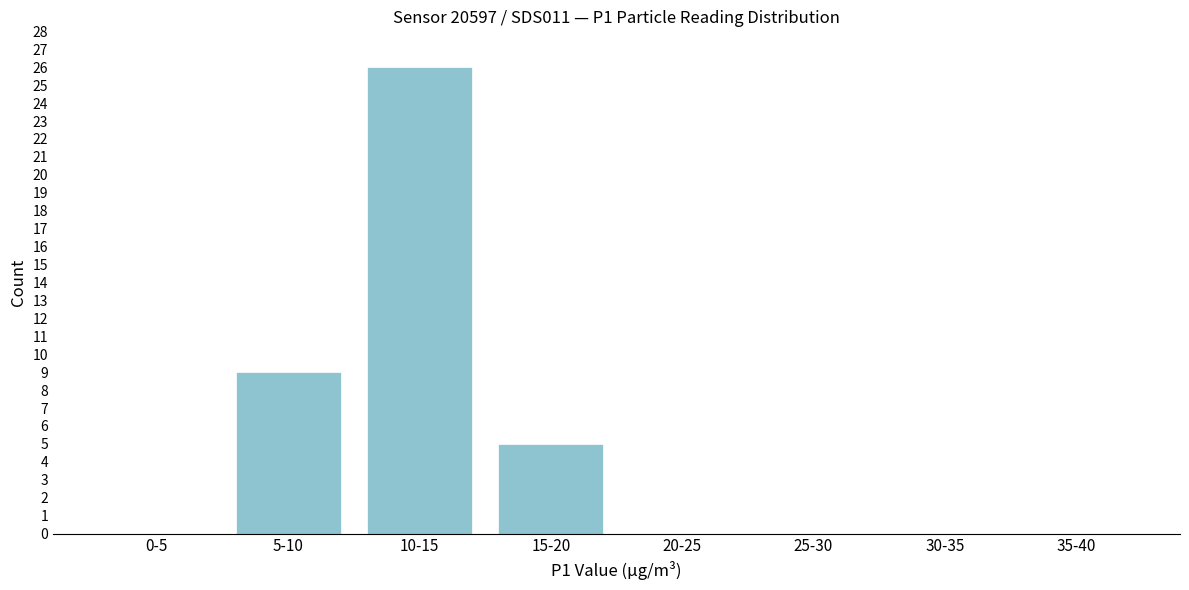

Reading right to left, what are all the values shown in this chart?

35-40=0	30-35=0	25-30=0	20-25=0	15-20=5	10-15=26	5-10=9	0-5=0